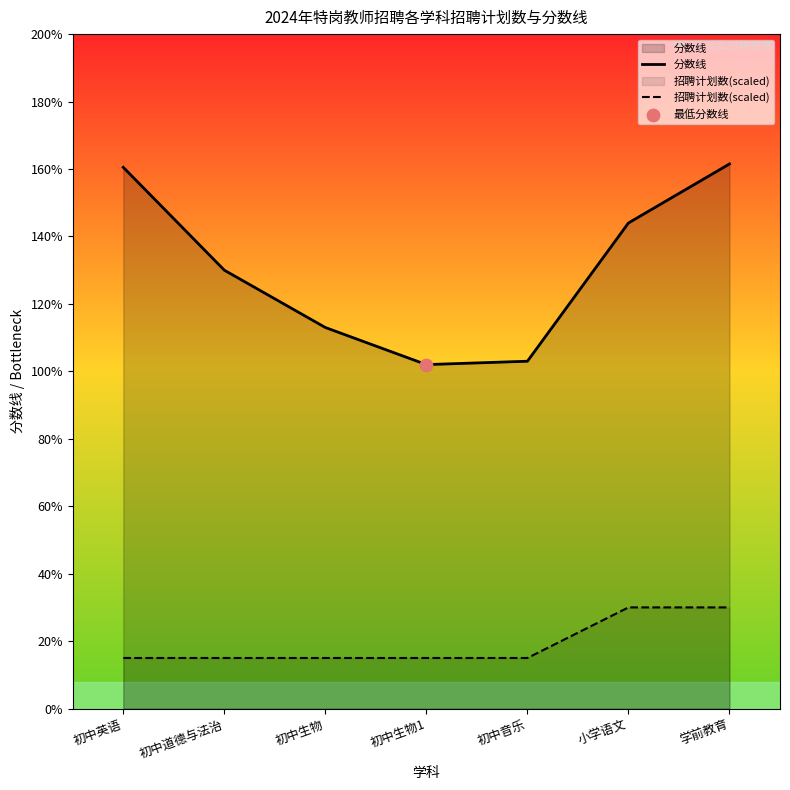

Which series contains the lowest Y value?

招聘计划数(scaled)